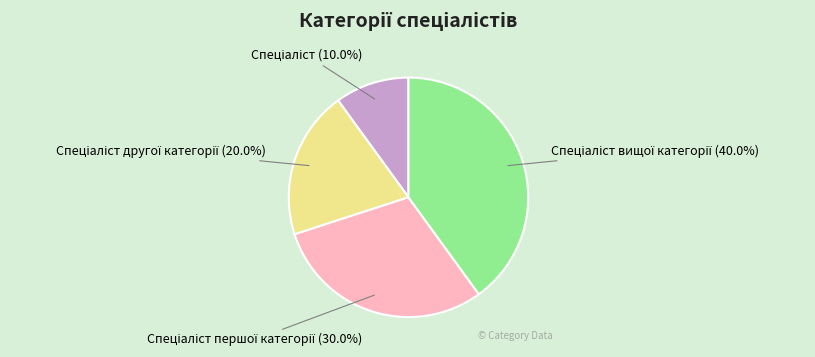

How many segments does this pie chart have?

4